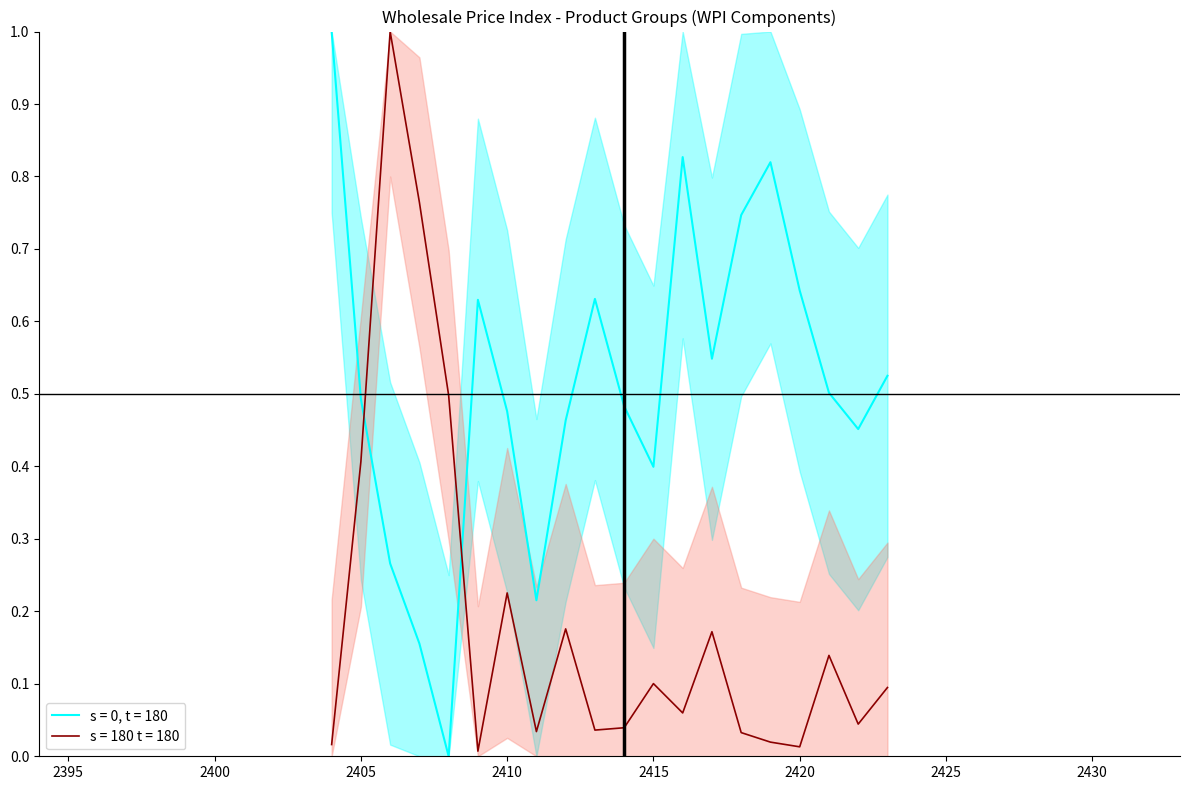

Between which two adjacent categories do This Month Index and Relative Importance first intersect?

2405 and 2406